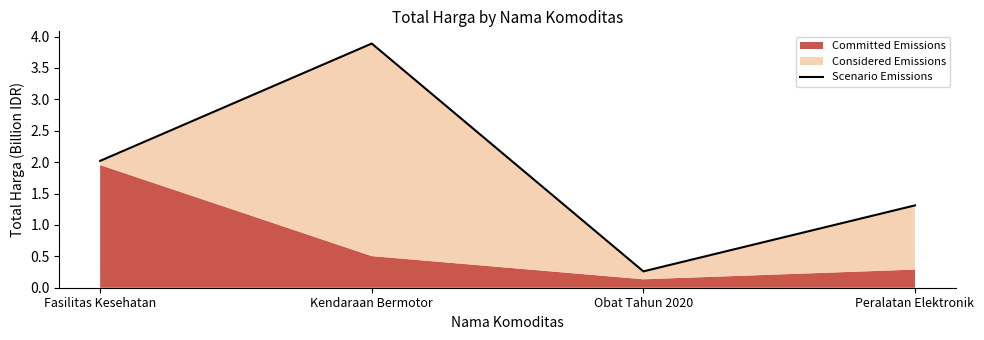

What is the change in value from Kendaraan Bermotor to Obat Tahun 2020?

-3.6